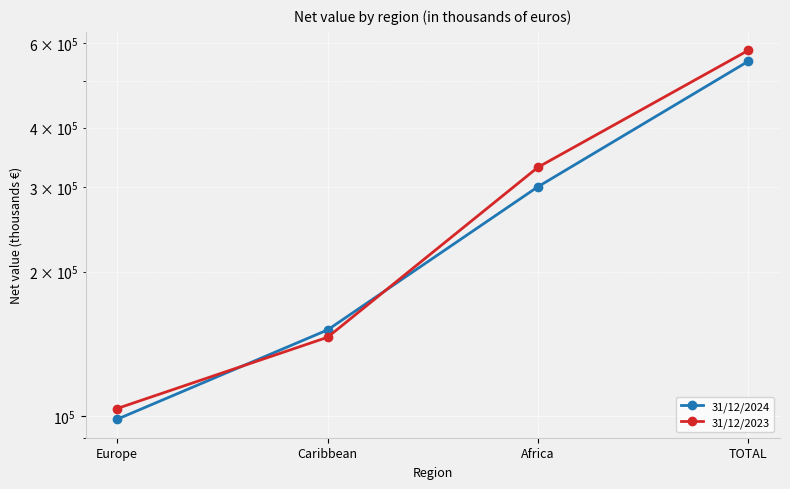

What value does the 31/12/2023 series have at Africa?

330495